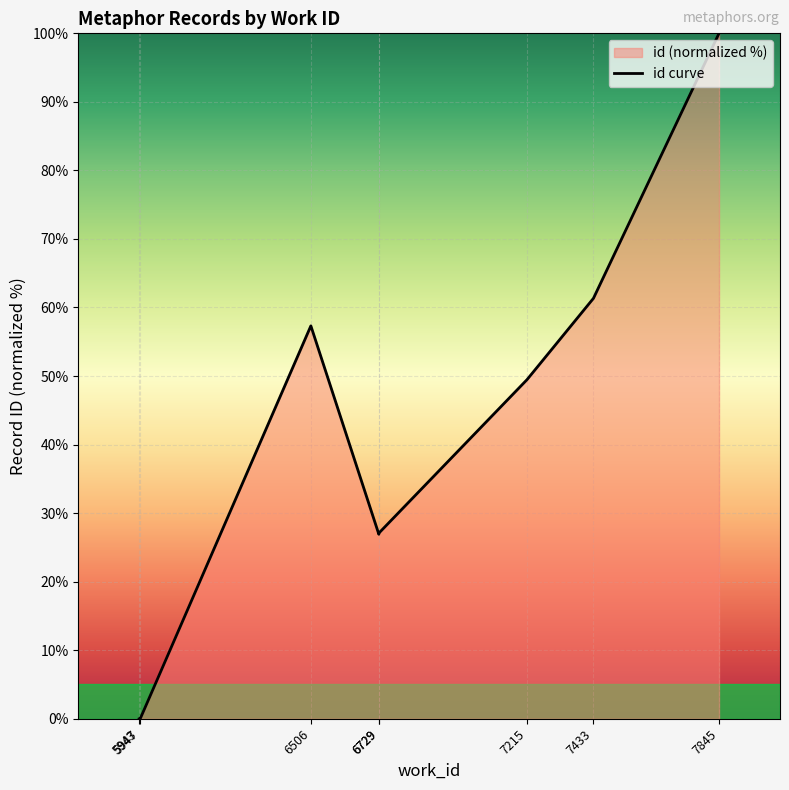

What is the difference between the values at 7845 and 6729?

73.1